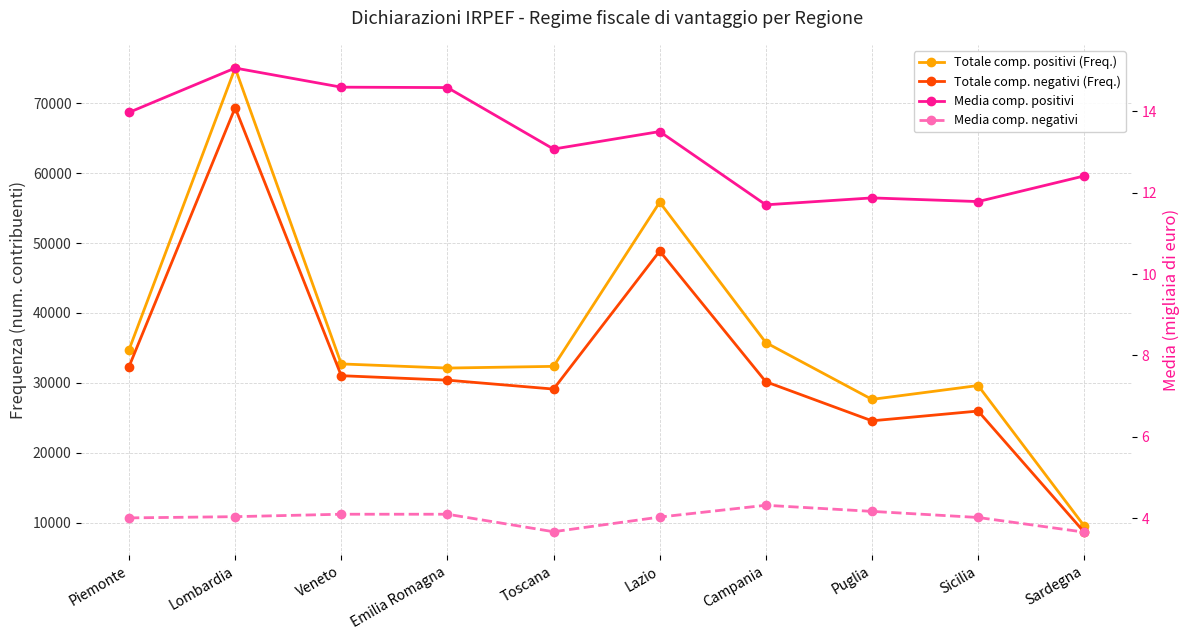

What is the label of the 4th point from the left?

Emilia Romagna